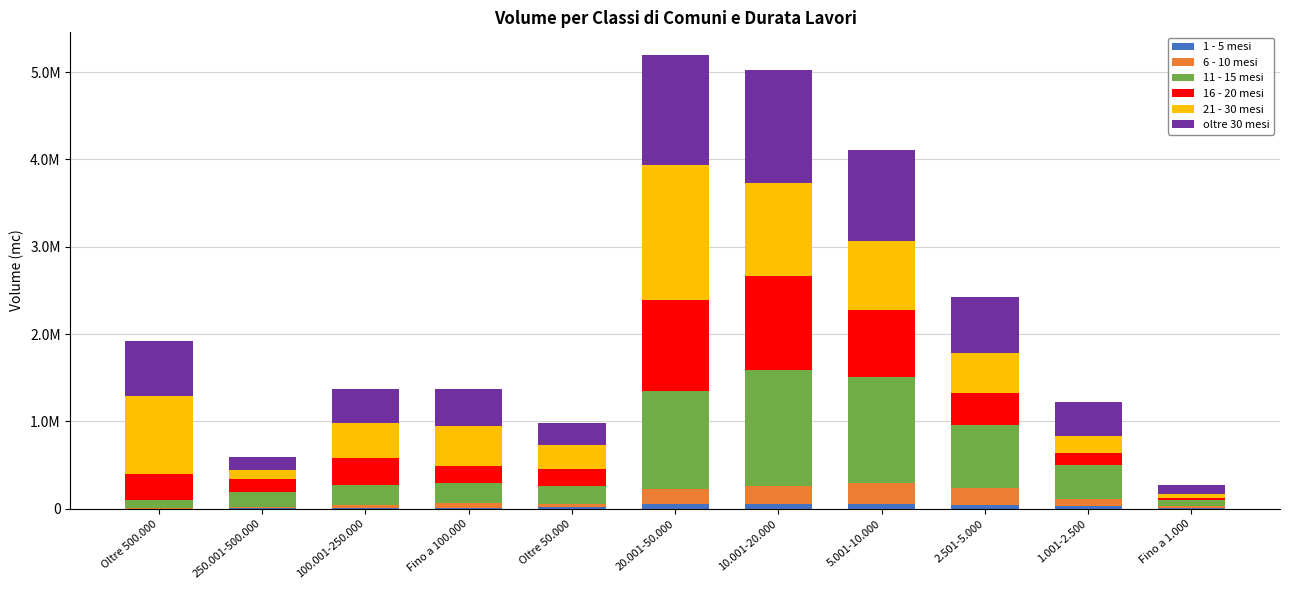

Are the bars grouped side by side (vs. stacked)?

No